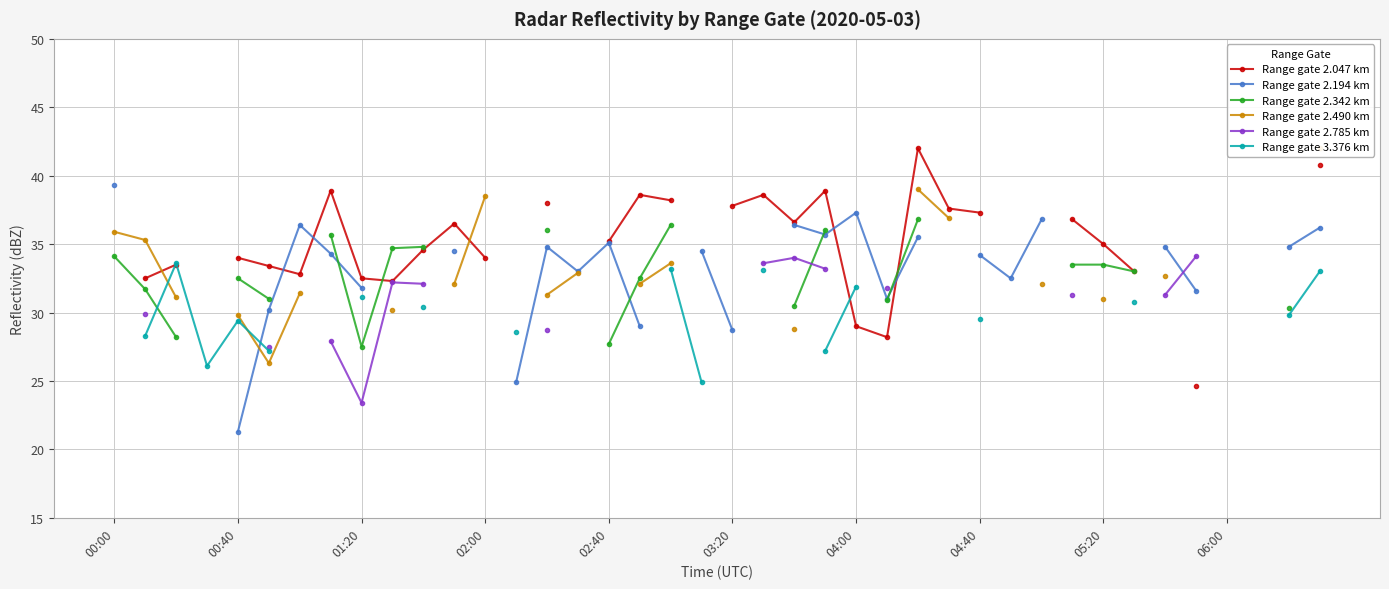

Does the chart have visible grid lines?

Yes